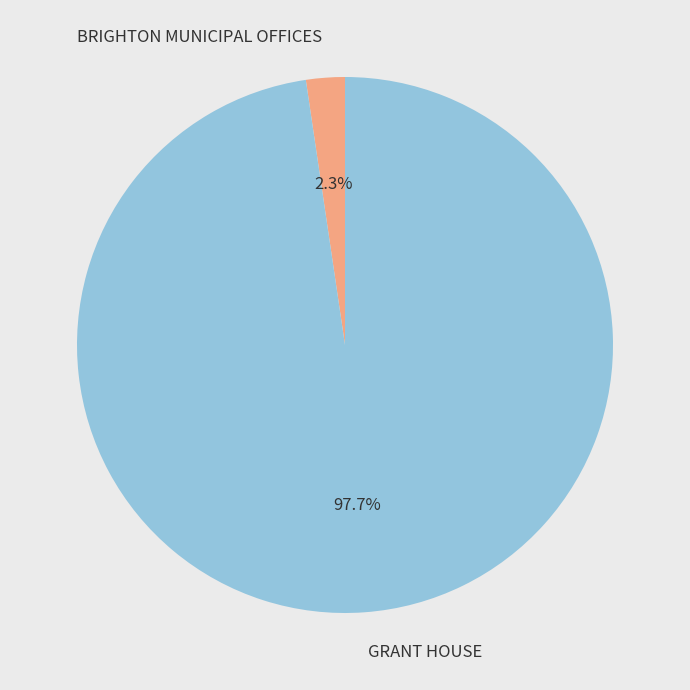

Between BRIGHTON MUNICIPAL OFFICES and GRANT HOUSE, which is larger?

GRANT HOUSE